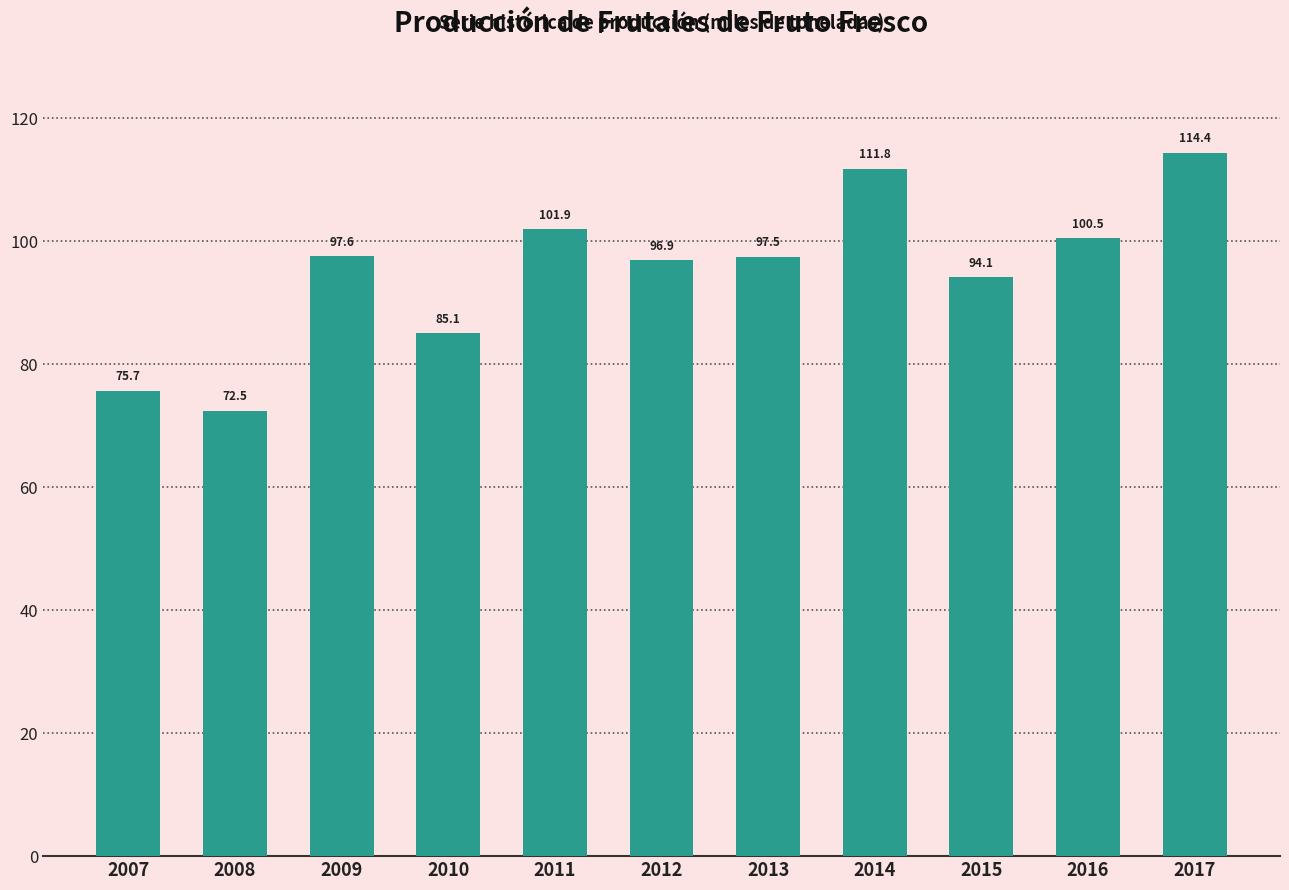

What is the average value?

95.3